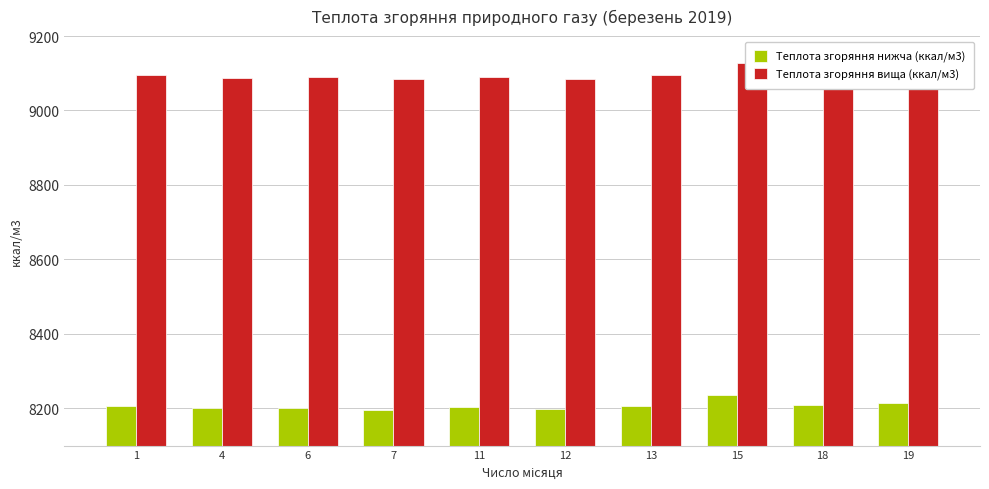

Reading right to left, extract all data points from this chart.

Теплота згоряння нижча (ккал/м3): 19=8213.9	18=8209.1	15=8235.4	13=8206.7	12=8197.2	11=8204.4	7=8194.8	6=8202.0	4=8199.6	1=8206.7
Теплота згоряння вища (ккал/м3): 19=9102.4	18=9100.0	15=9126.3	13=9095.3	12=9085.7	11=9090.5	7=9083.3	6=9090.5	4=9088.1	1=9095.3